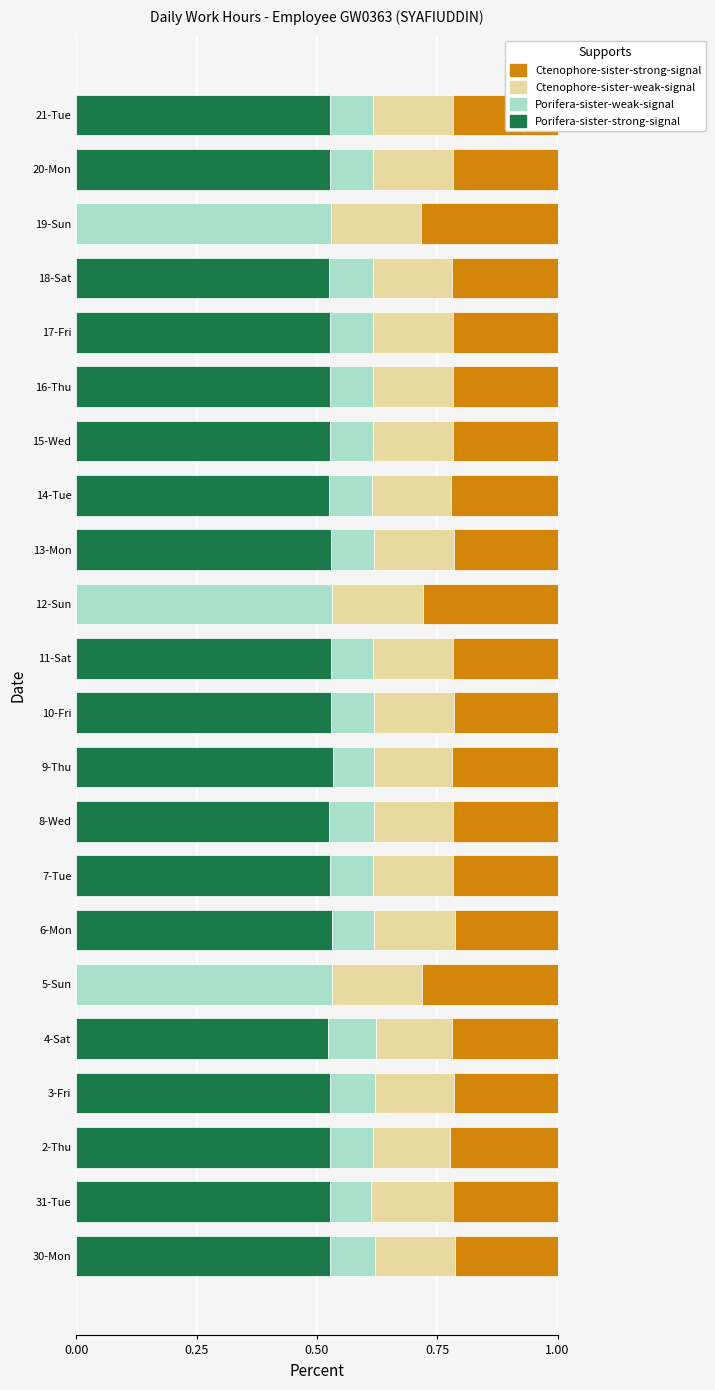

Is it true that Porifera-sister-strong-signal equals -0.3 at 12-Sun?

False